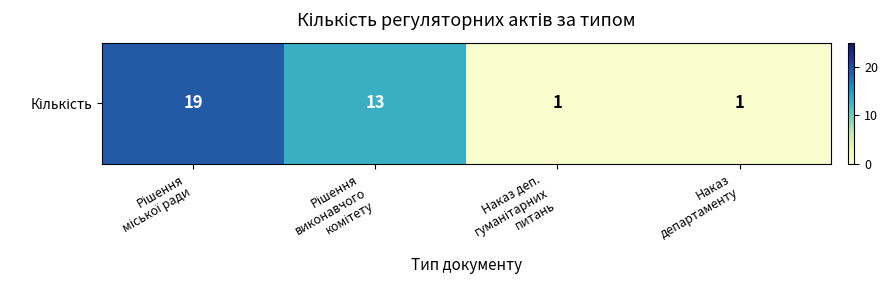

How many values are between 1 and 19?

4